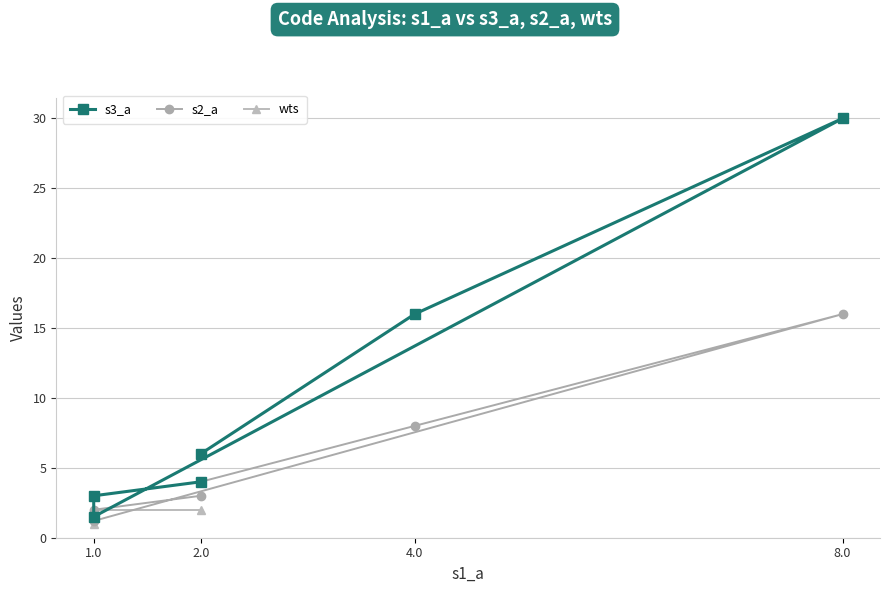

What is the minimum value shown in the chart?

1.2